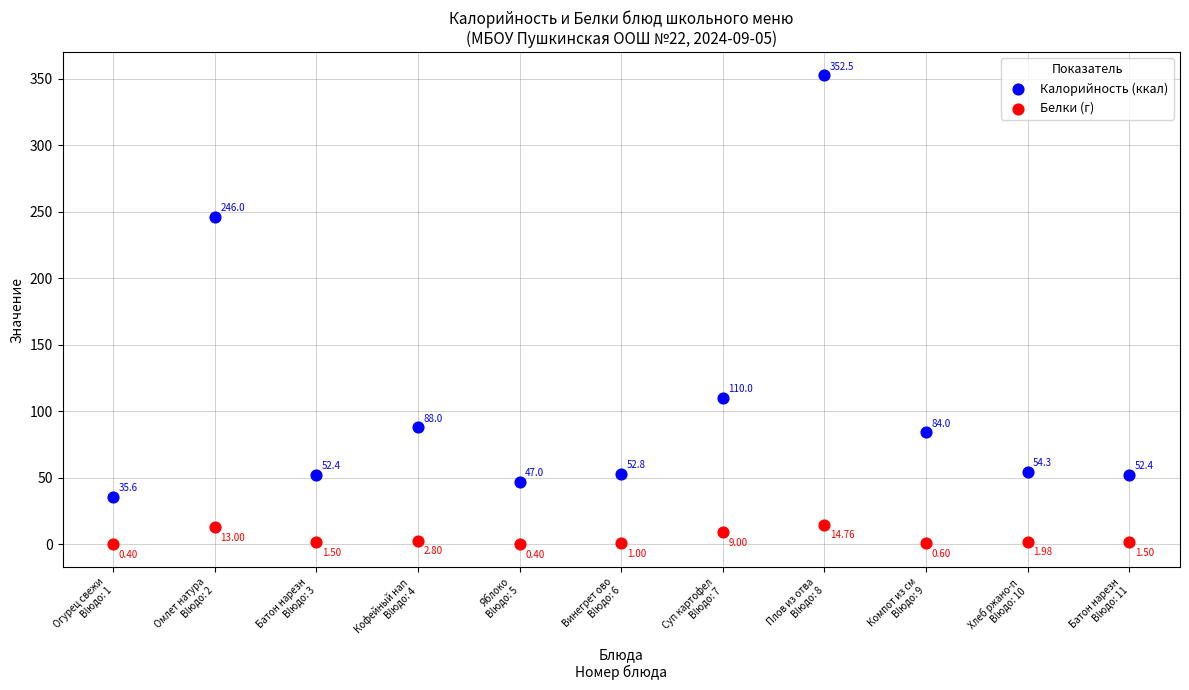

Which series reaches the maximum Y coordinate?

Калорийность (ккал)